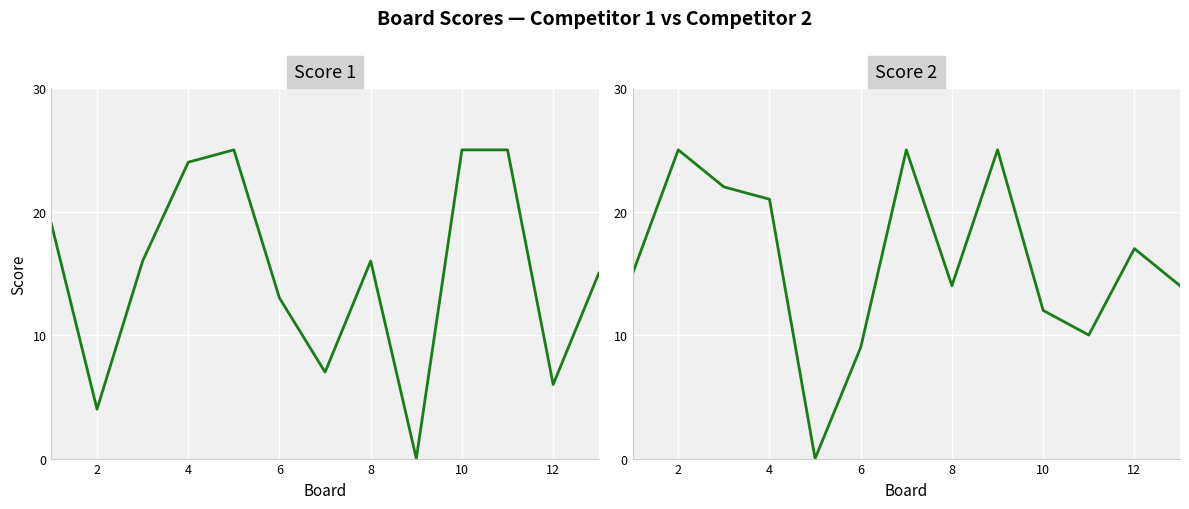

What is the difference between the highest and lowest values at 2?

21